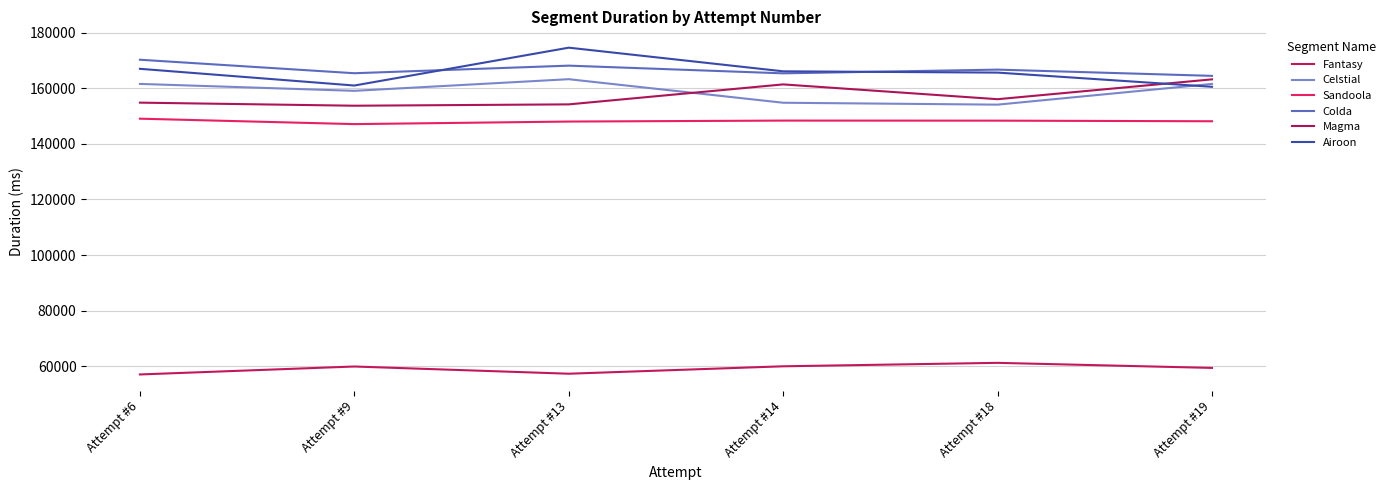

How many lines are shown in the chart?

6